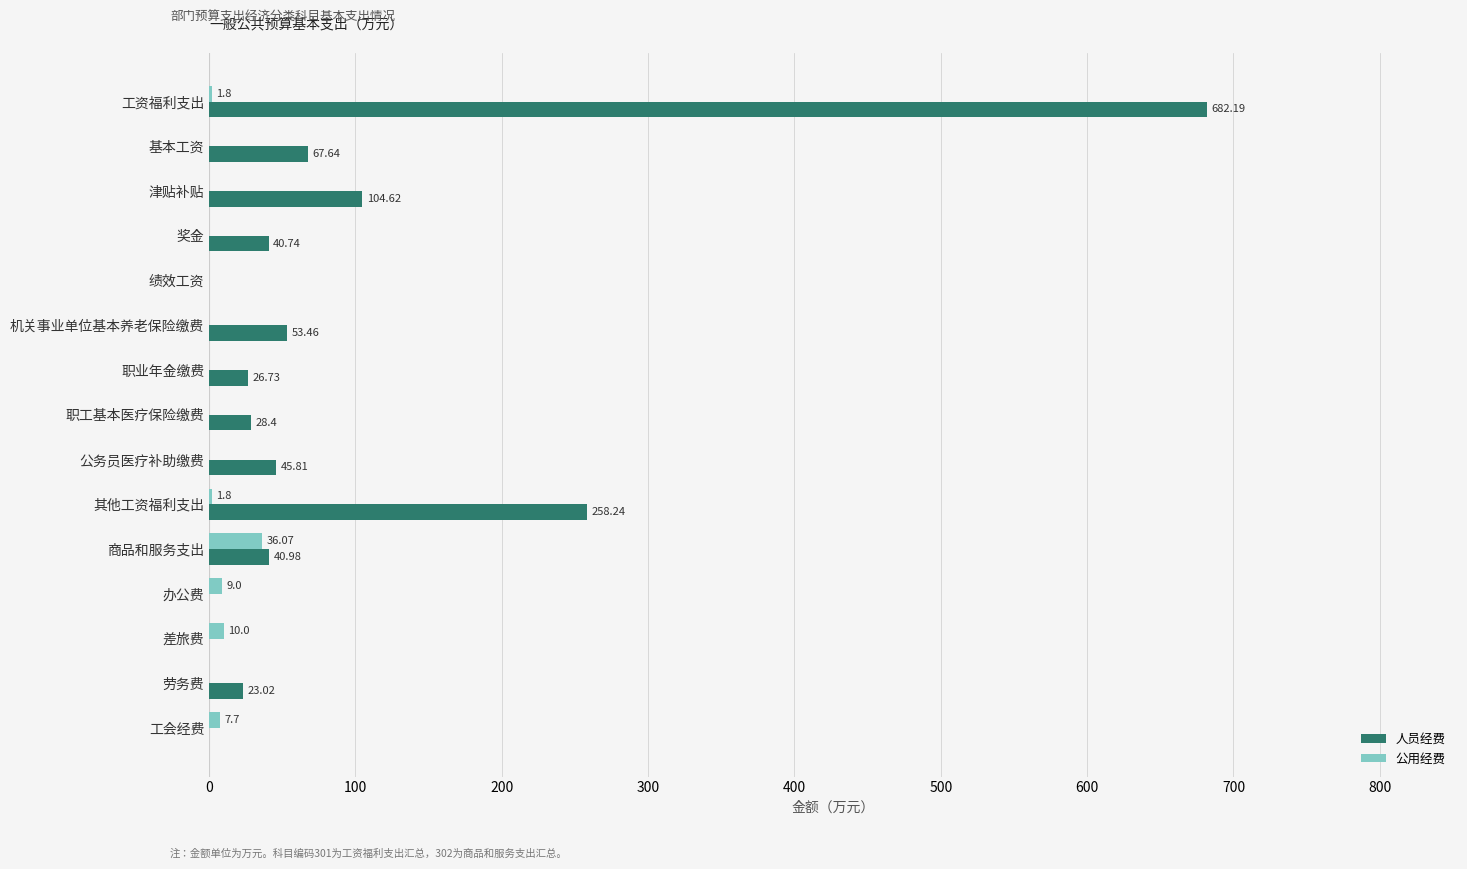

At which label is 人员经费 closest to 341?

其他工资福利支出